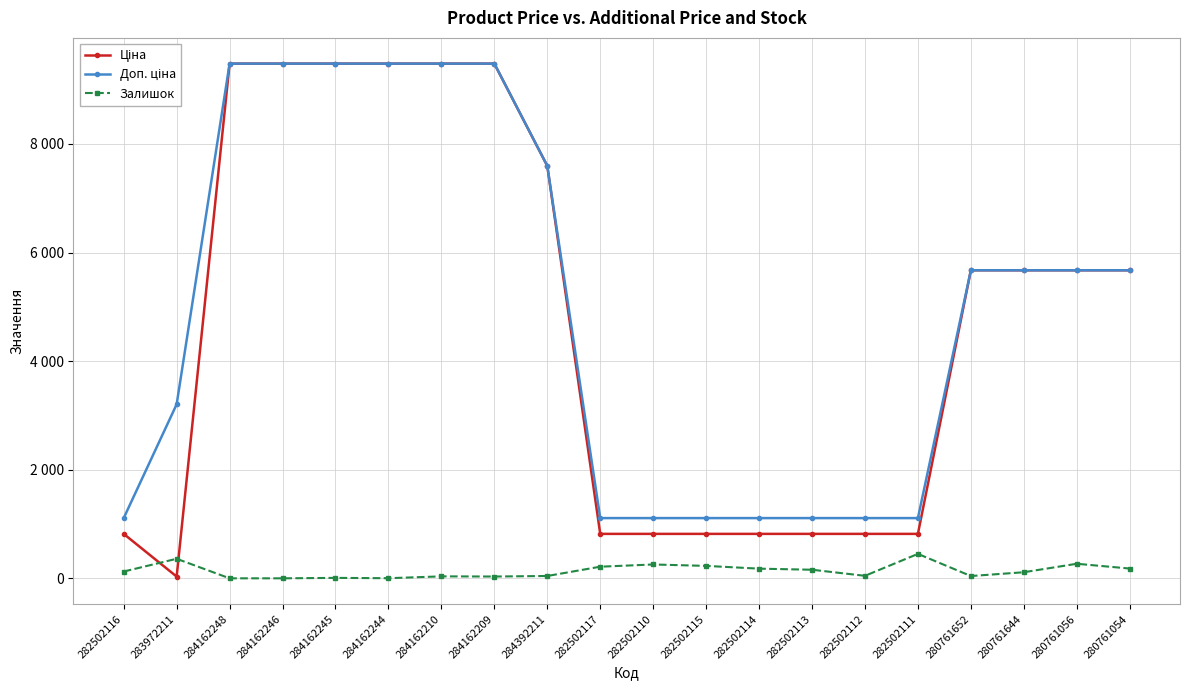

Does the chart have visible grid lines?

Yes